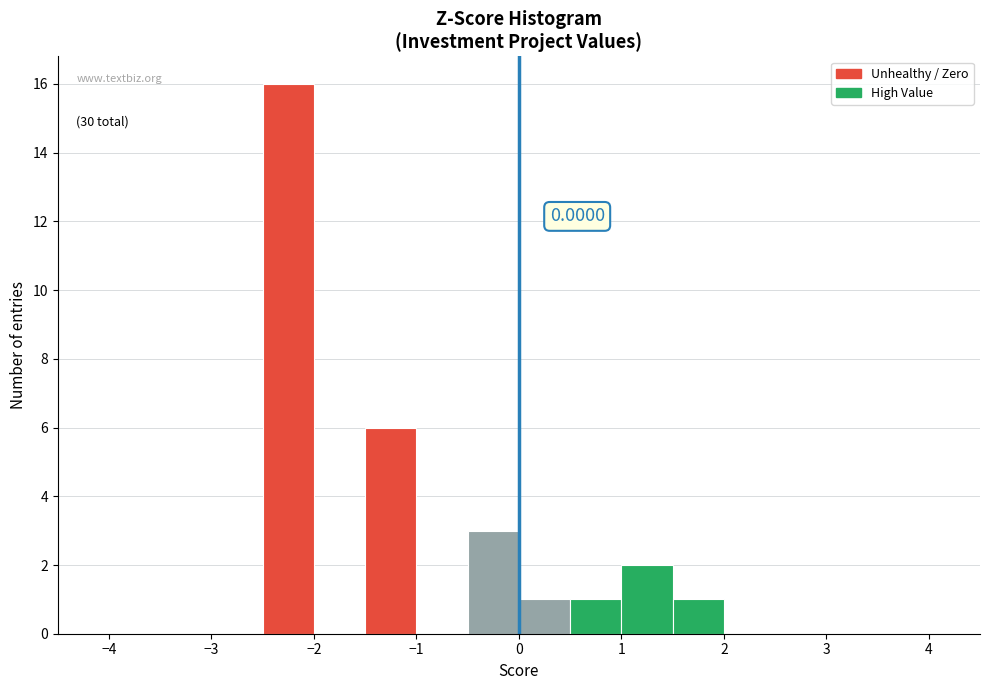

Which range on the x-axis has the tallest bar?

-2.5 to -2.0